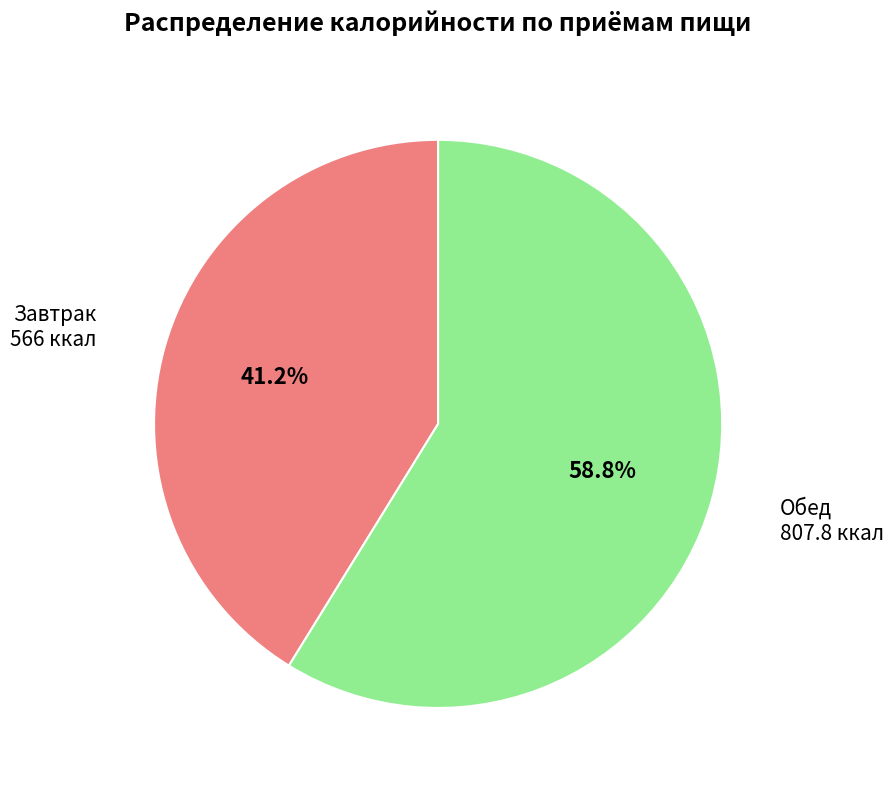

What percentage do Обед and Завтрак together represent?

100.0%